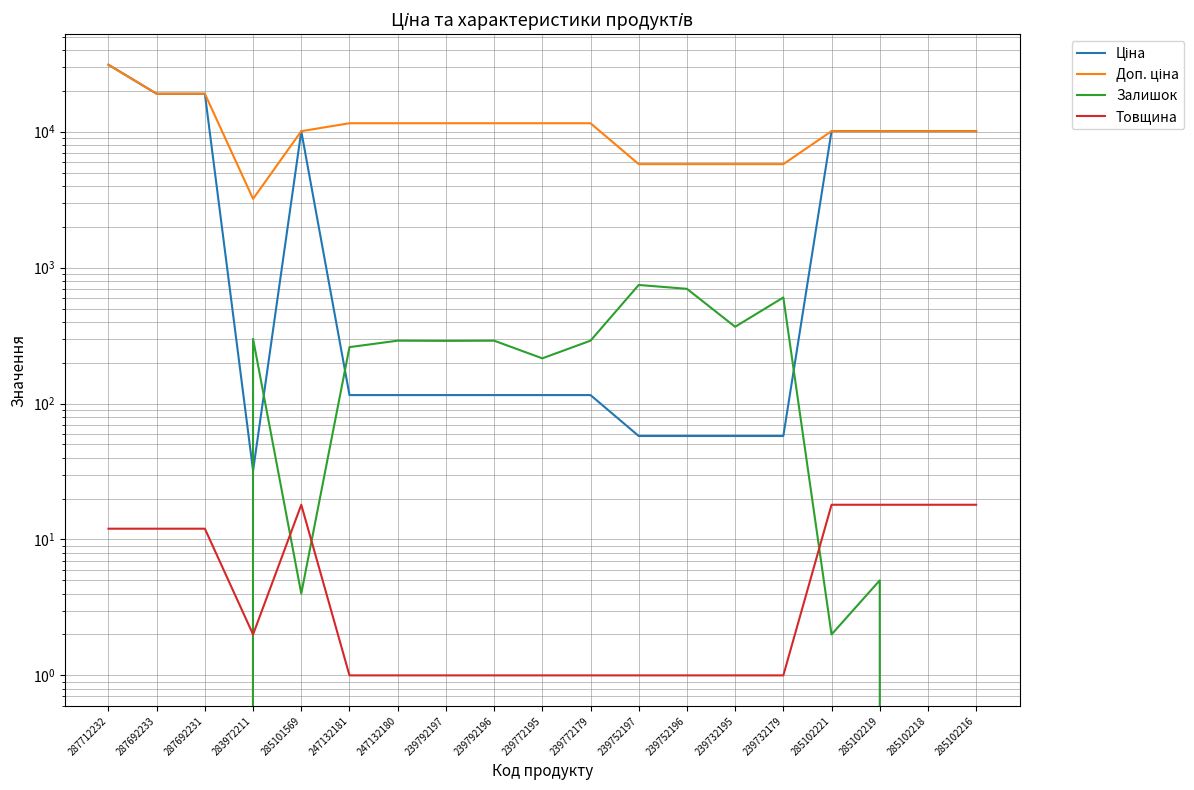

Which series has the largest total across all categories?

Доп. ціна